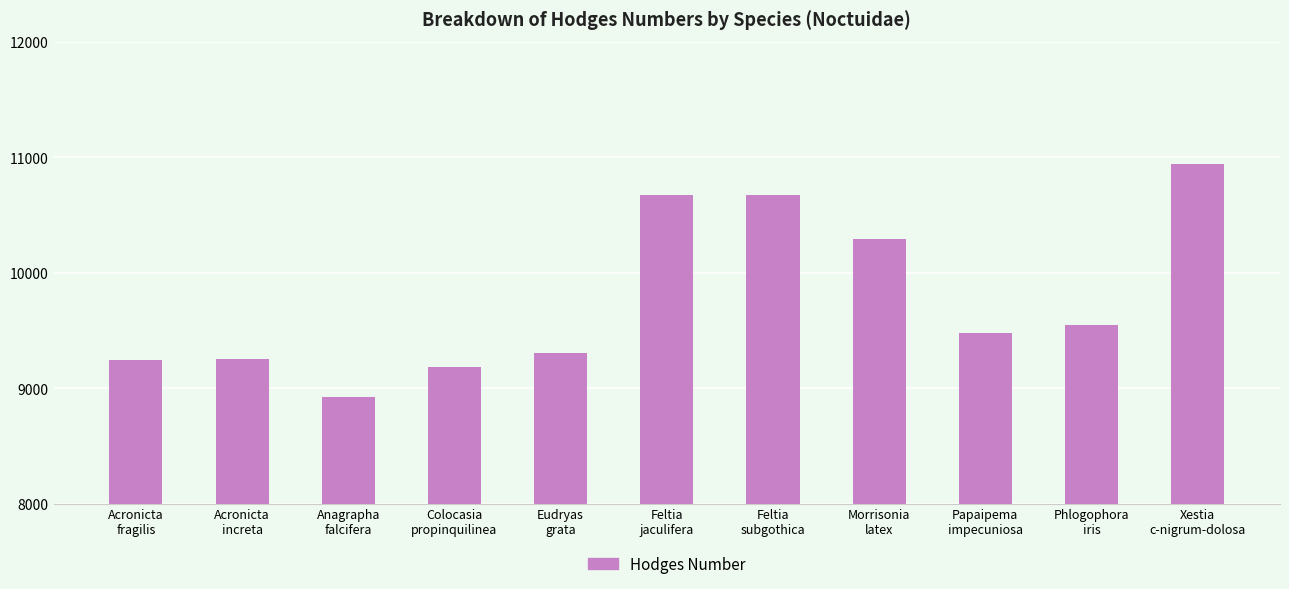

What is the difference between the second highest and second lowest values?

1489